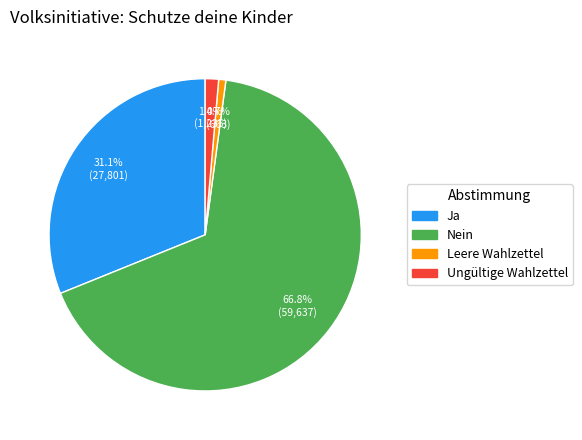

Which slice is the largest?

Nein